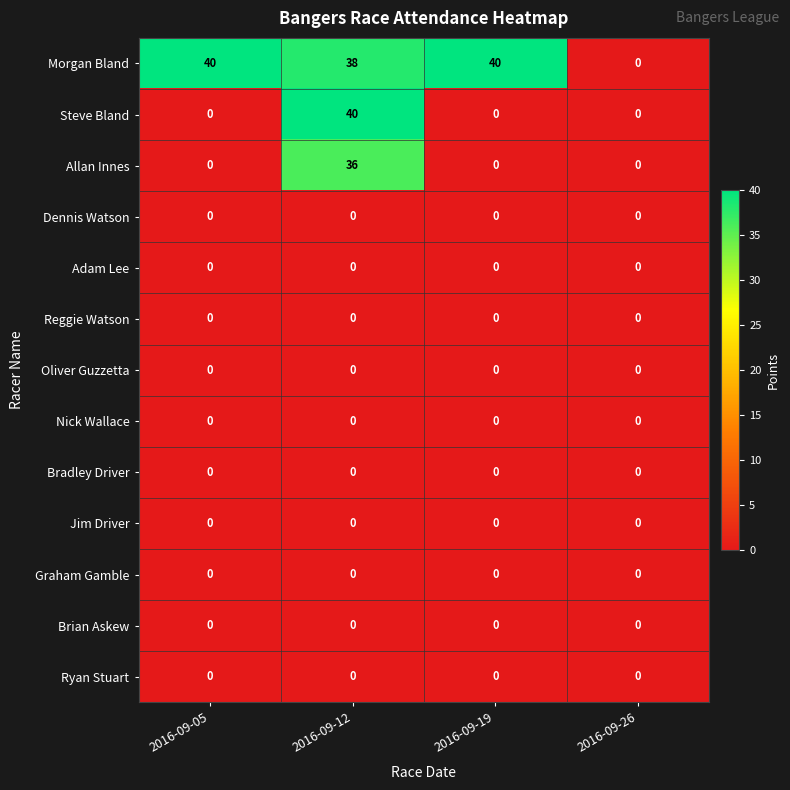

What is the difference between the highest and lowest values at 2016-09-19?

40